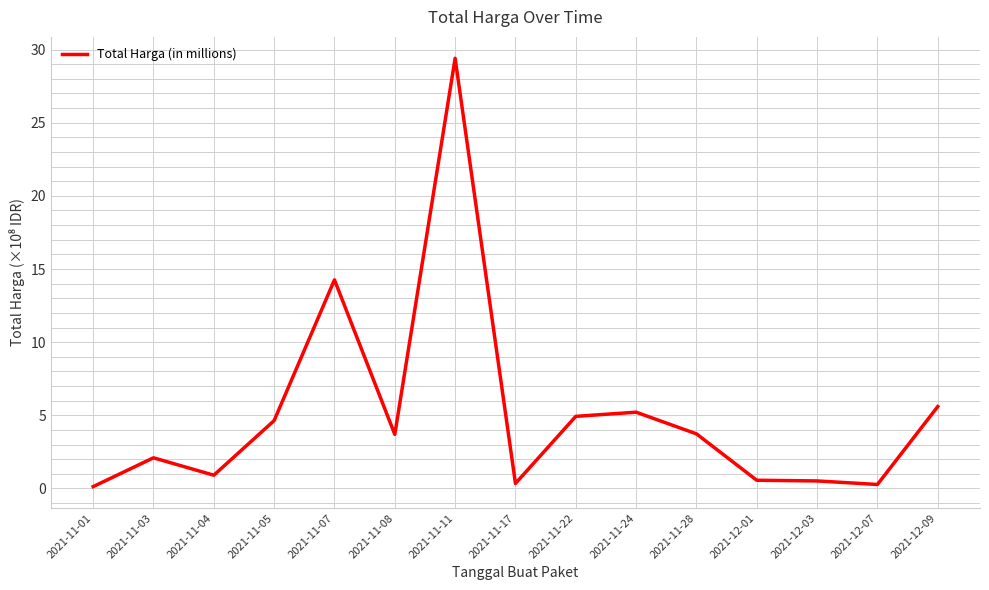

The chart shows a value of 0.6 at 2021-12-01. True or false?

True